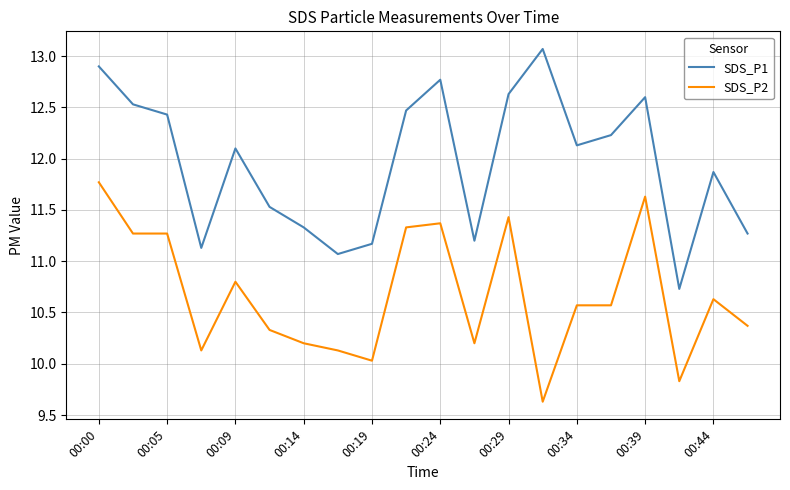

Reading left to right, list all the values displayed in this chart.

SDS_P1: 12.9	12.5	12.4	11.1	12.1	11.5	11.3	11.1	11.2	12.5	12.8	11.2	12.6	13.1	12.1	12.2	12.6	10.7	11.9	11.3
SDS_P2: 11.8	11.3	11.3	10.1	10.8	10.3	10.2	10.1	10.0	11.3	11.4	10.2	11.4	9.6	10.6	10.6	11.6	9.8	10.6	10.4